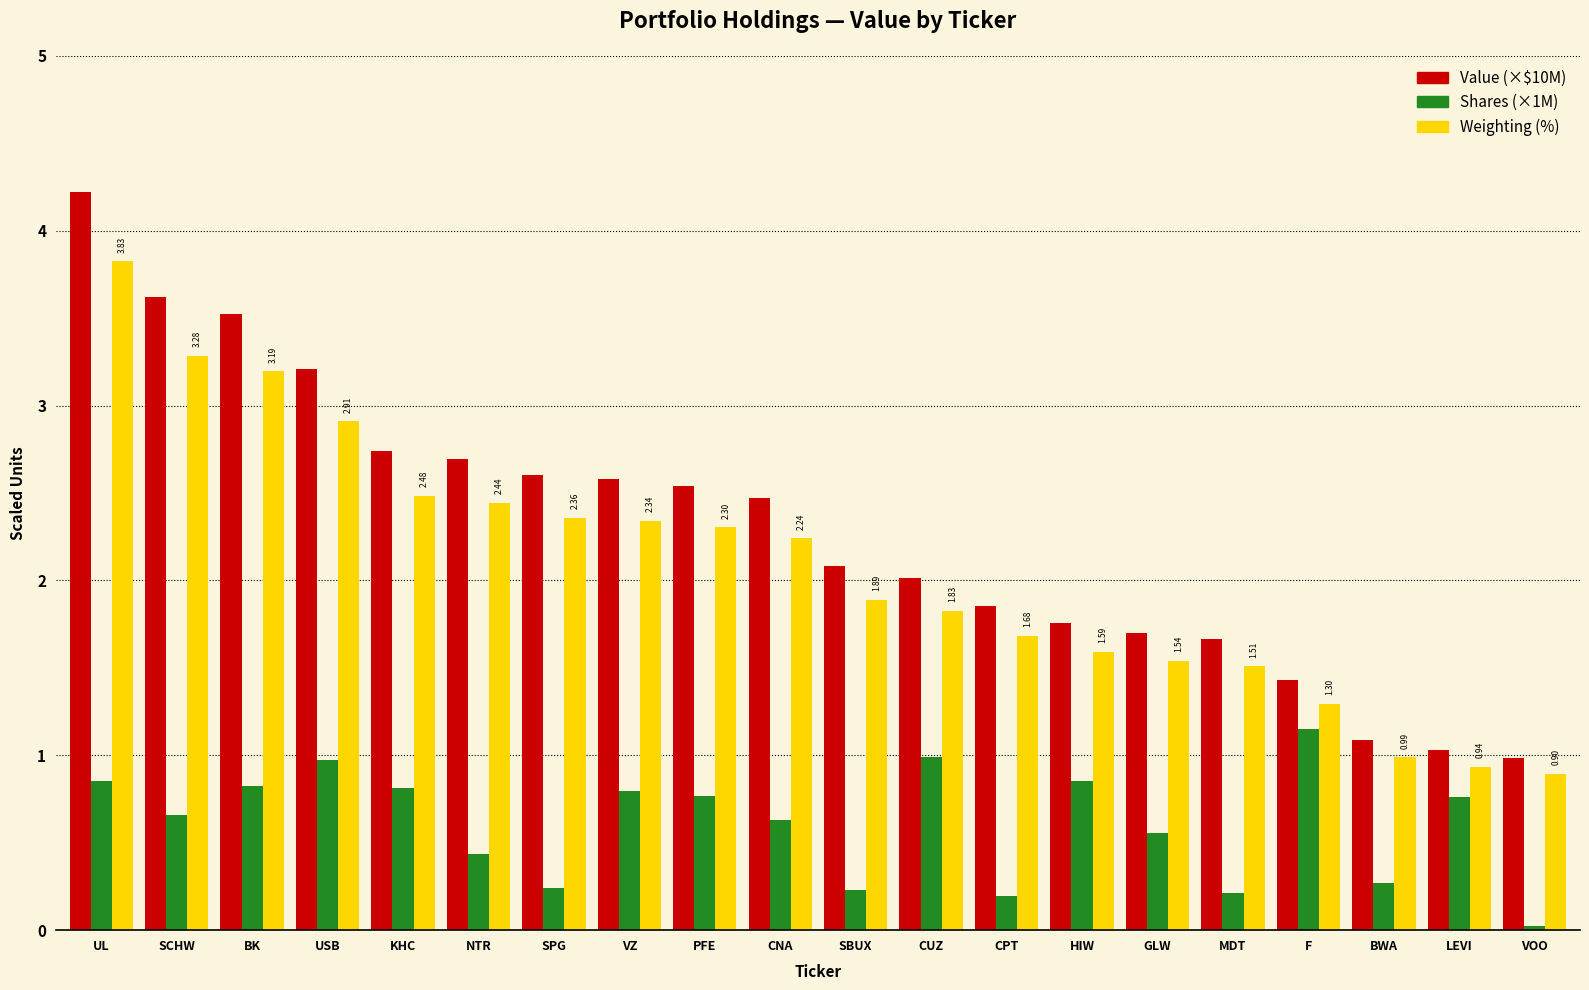

What is the label of the 17th bar from the left?

F